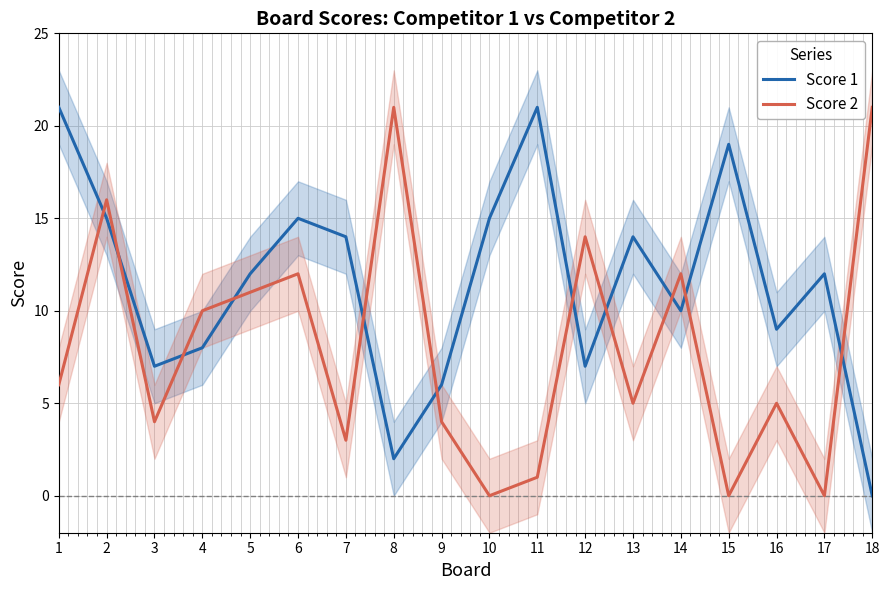

What is the value of the Score 2 point at the 13th from the left?

5